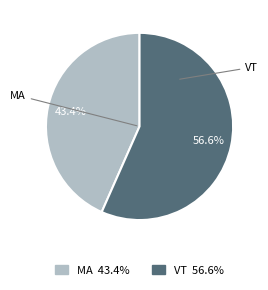

Rank the categories by value from lowest to highest.

MA, VT